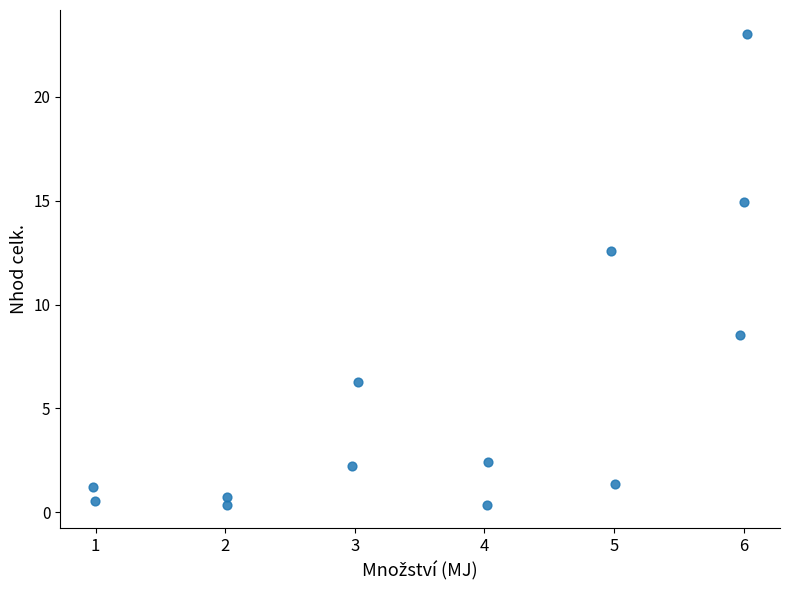

What Y value in the scatter plot is closest to 11?

12.6